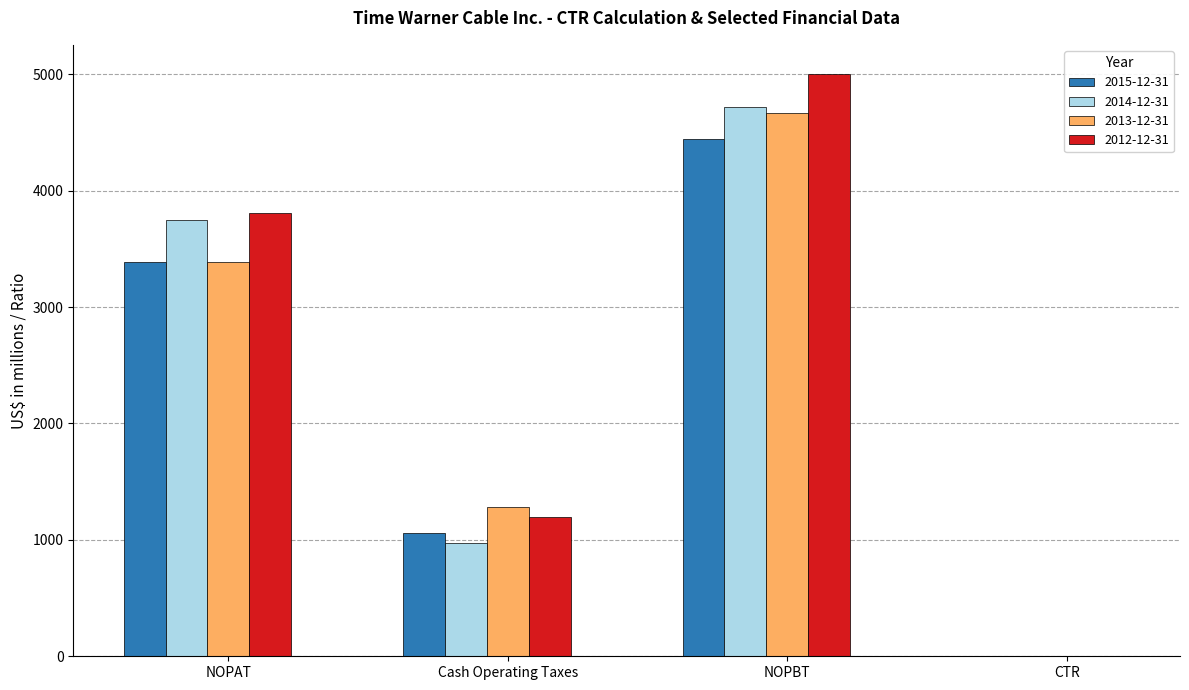

Count the number of data series in this chart.

4